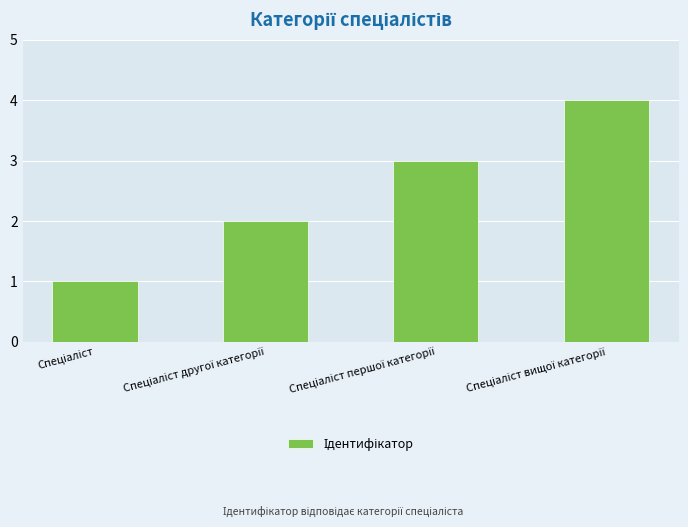

Reading left to right, list all the values displayed in this chart.

1	2	3	4